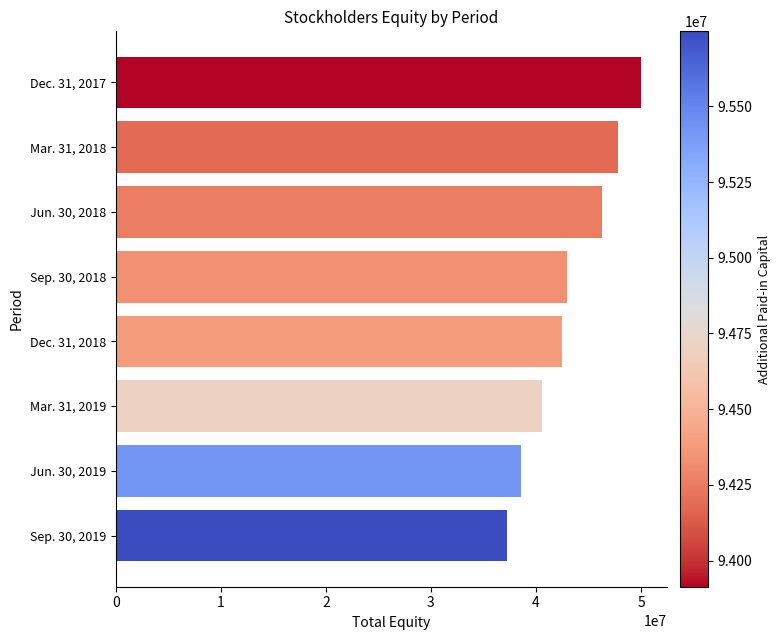

What is the label of the 6th bar from the bottom?

Jun. 30, 2018